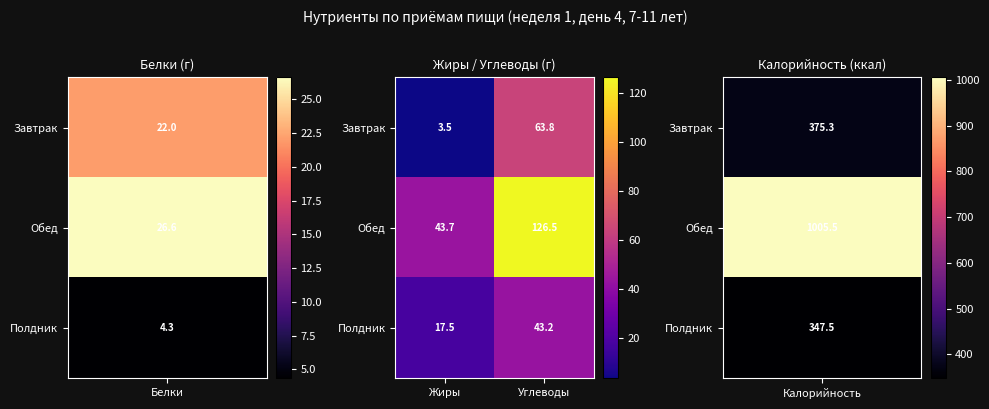

What value does the Полдник series have at Углеводы?

43.2